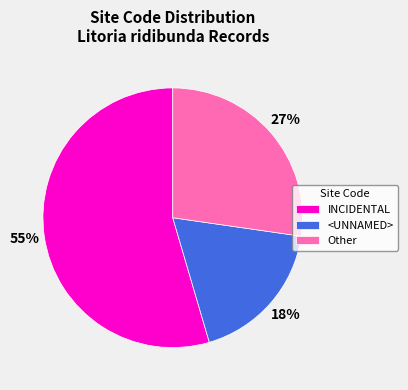

The Other slice represents 27% of the pie. True or false?

True